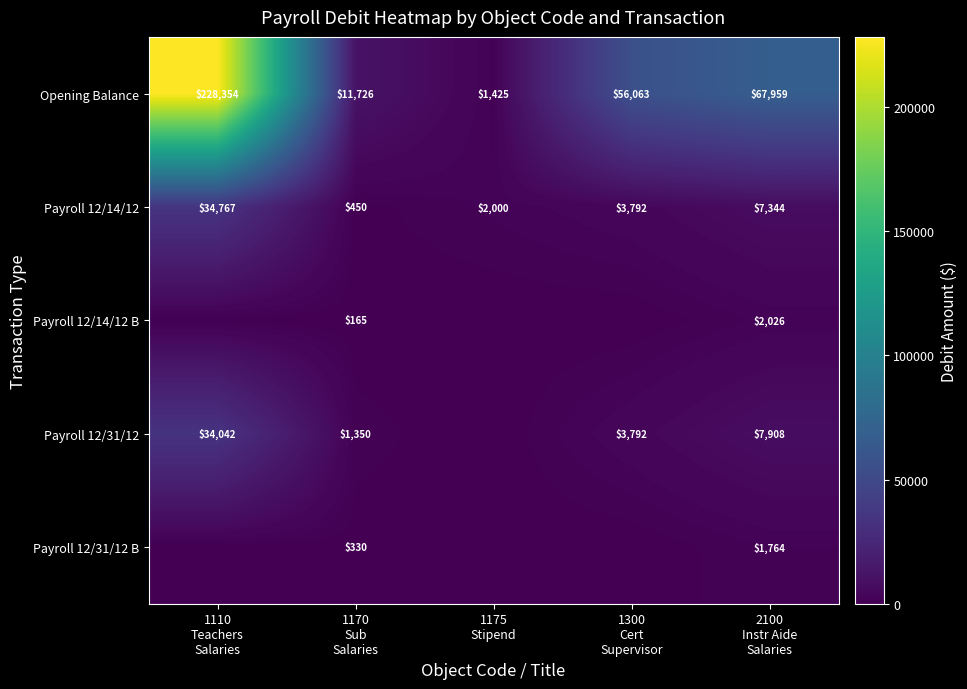

What is the average value of the Opening Balance series?

73105